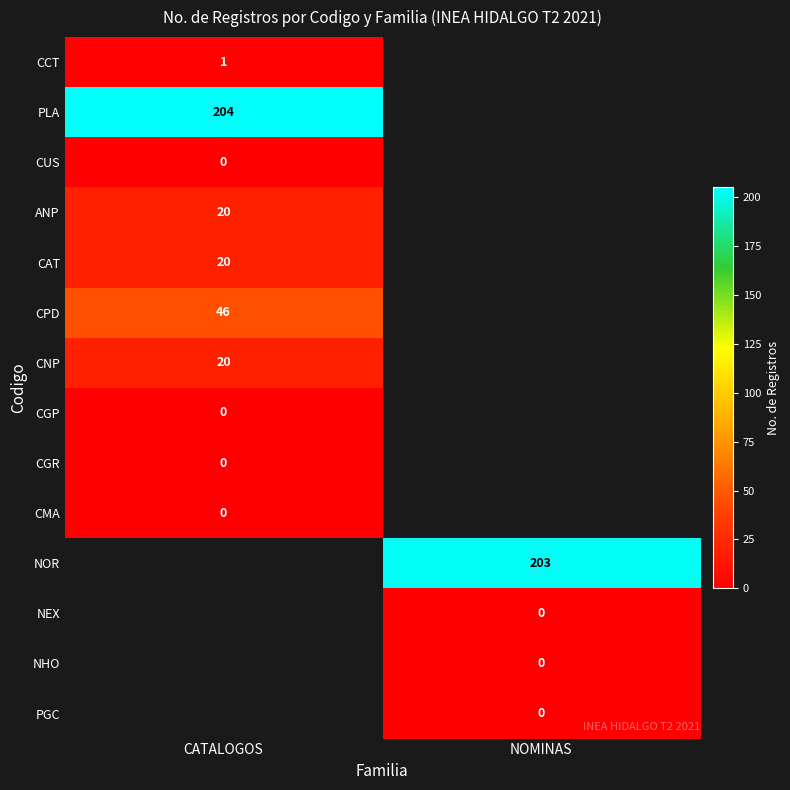

The value of PLA at CATALOGOS is 277. True or false?

False